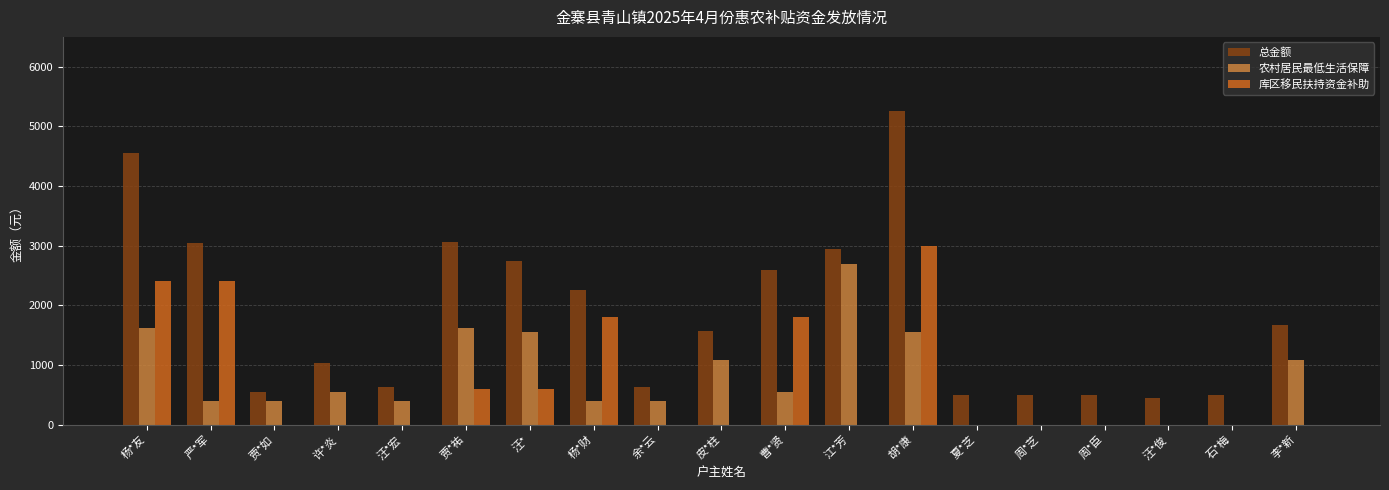

Which series has the largest total across all categories?

总金额